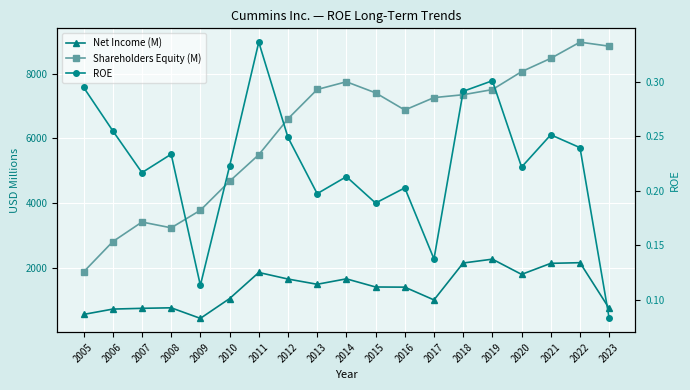

What is the lowest value of the Net Income (M) series?

428.0